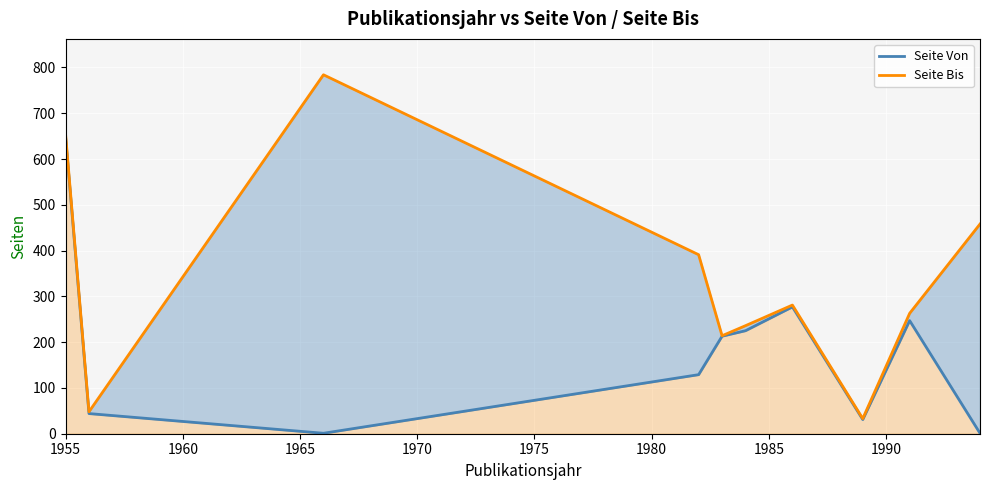

What are all the series names shown in the legend?

Seite Von, Seite Bis